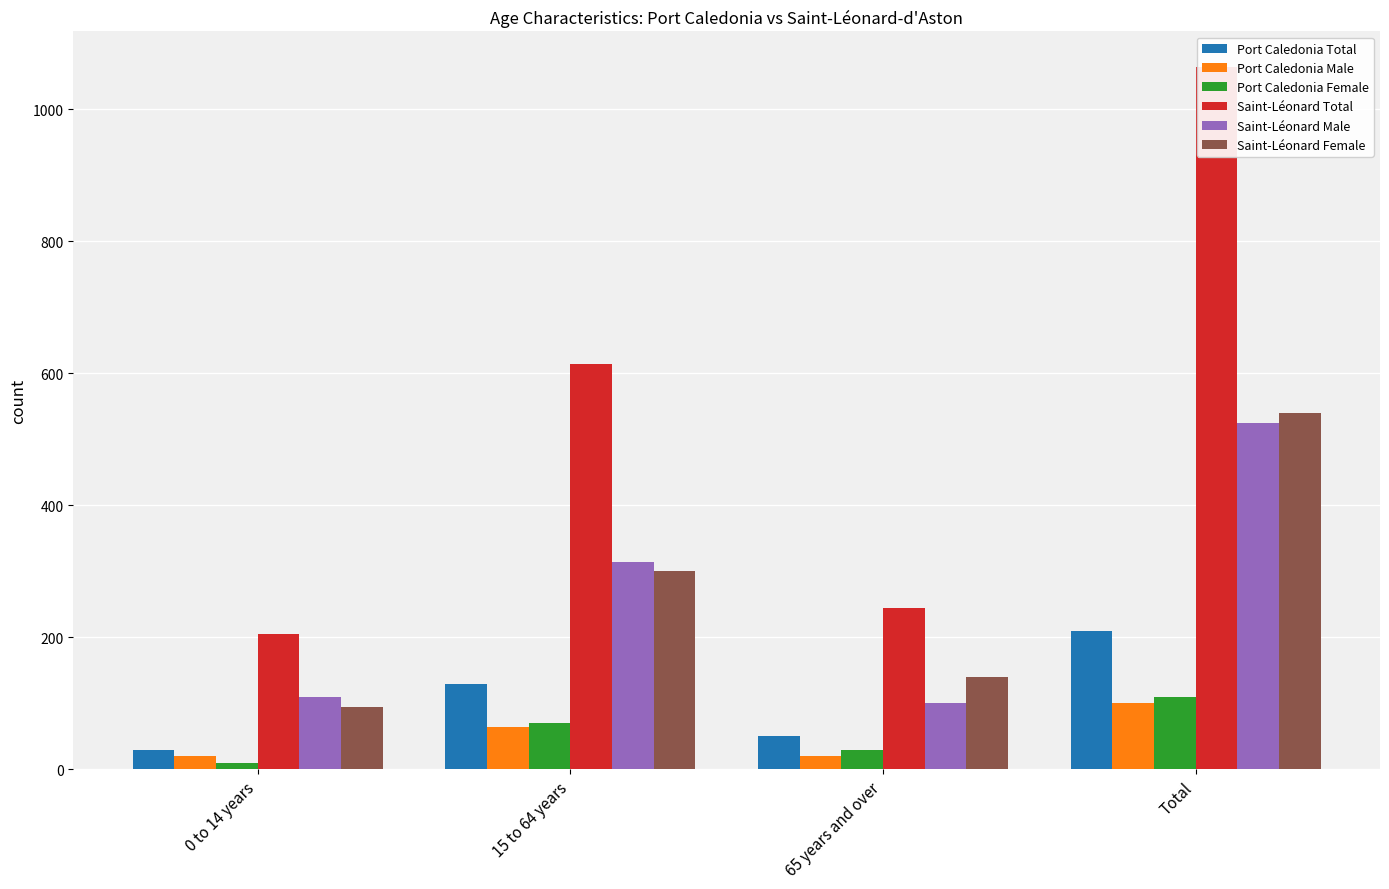

Count the number of categories in the chart.

4